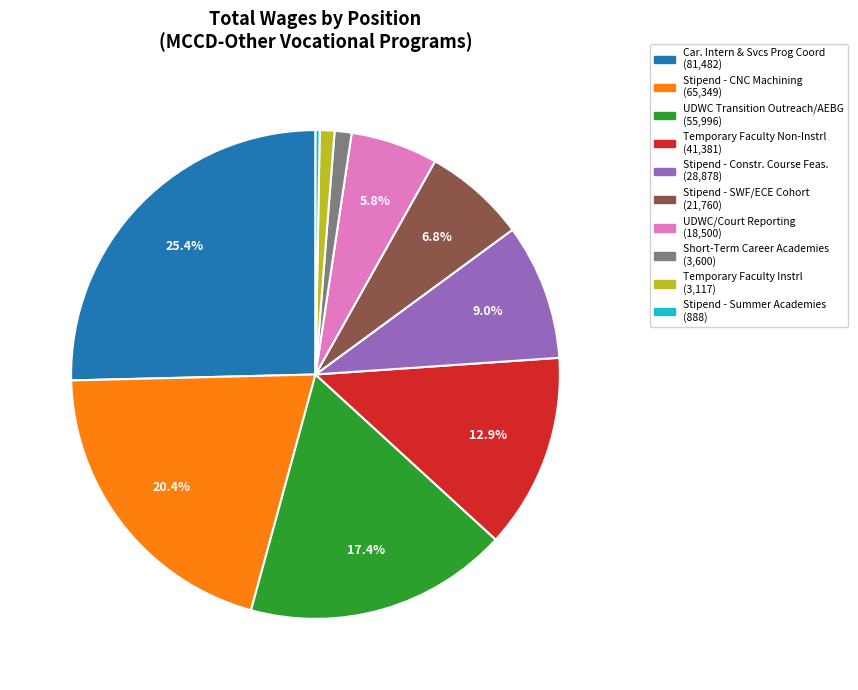

To the nearest percent, what is the average slice percentage?

10%